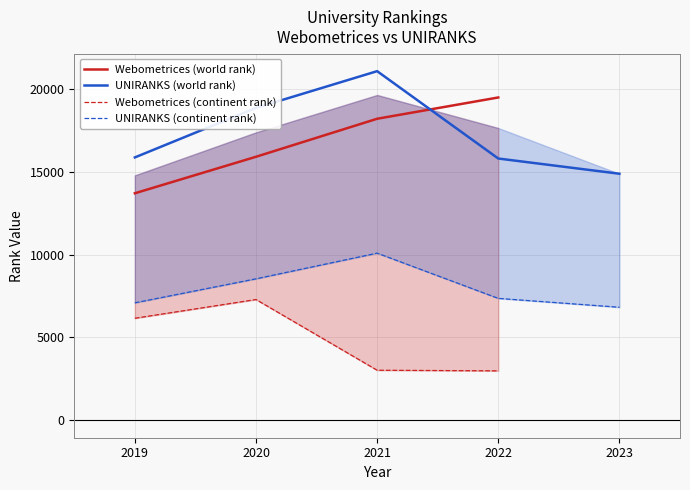

In country rank, how many points are lower than both neighbors (excluding endpoints)?

1